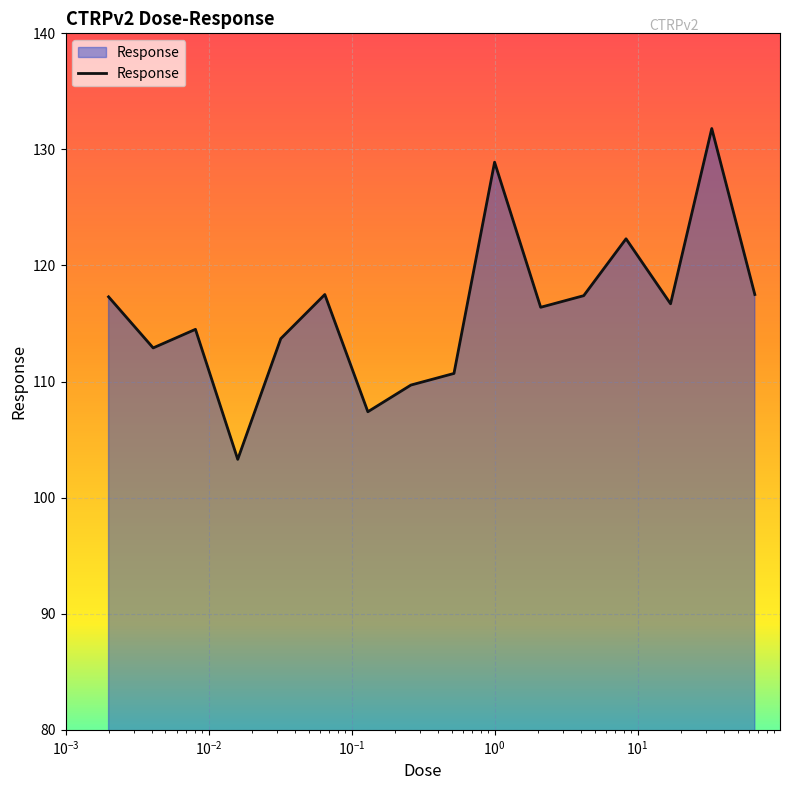

What is the smallest value displayed?

103.3